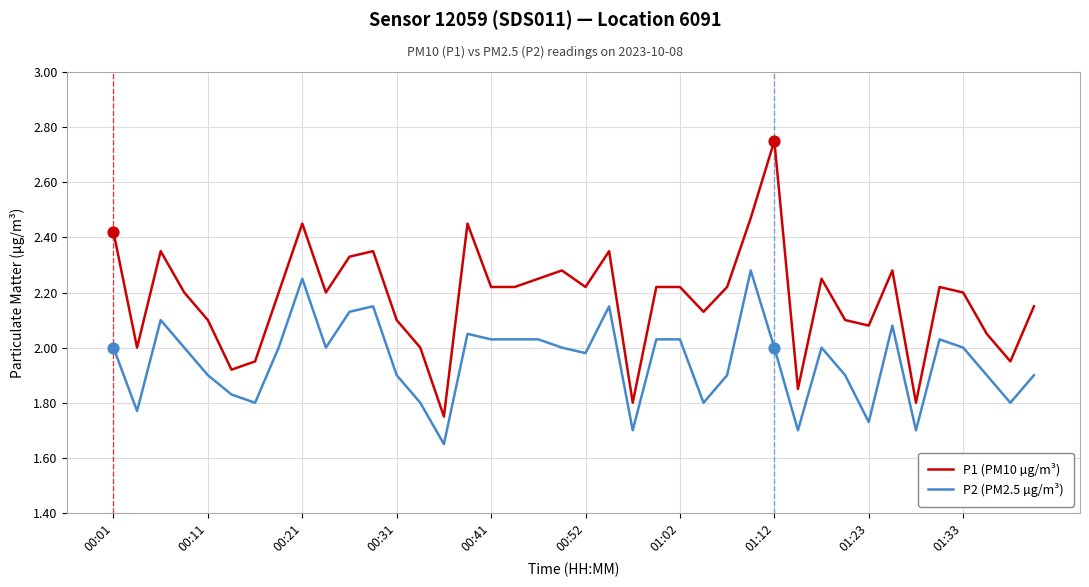

Which series has the largest total across all categories?

P1 (PM10 µg/m³)